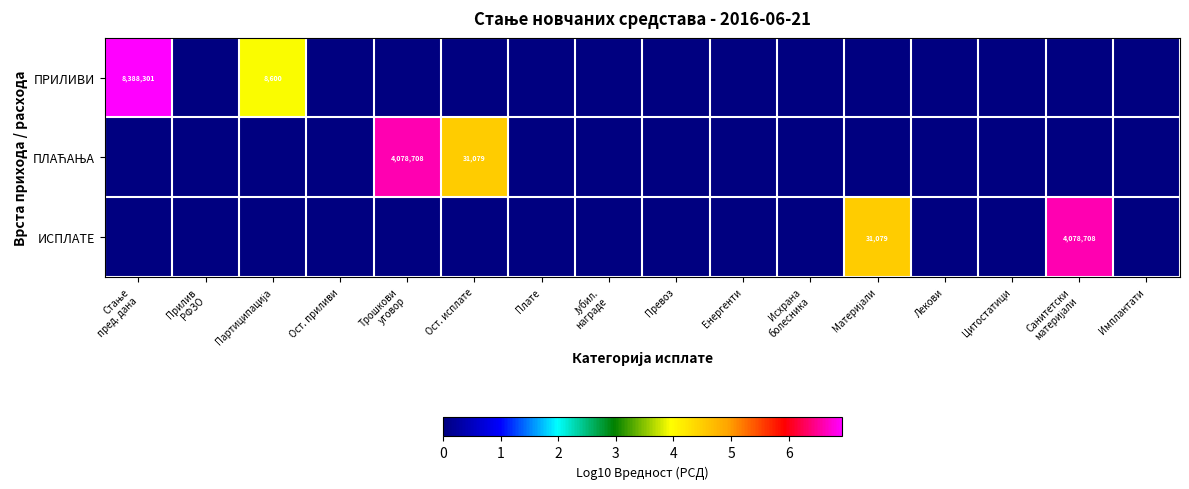

What is the greatest value displayed?

6.9